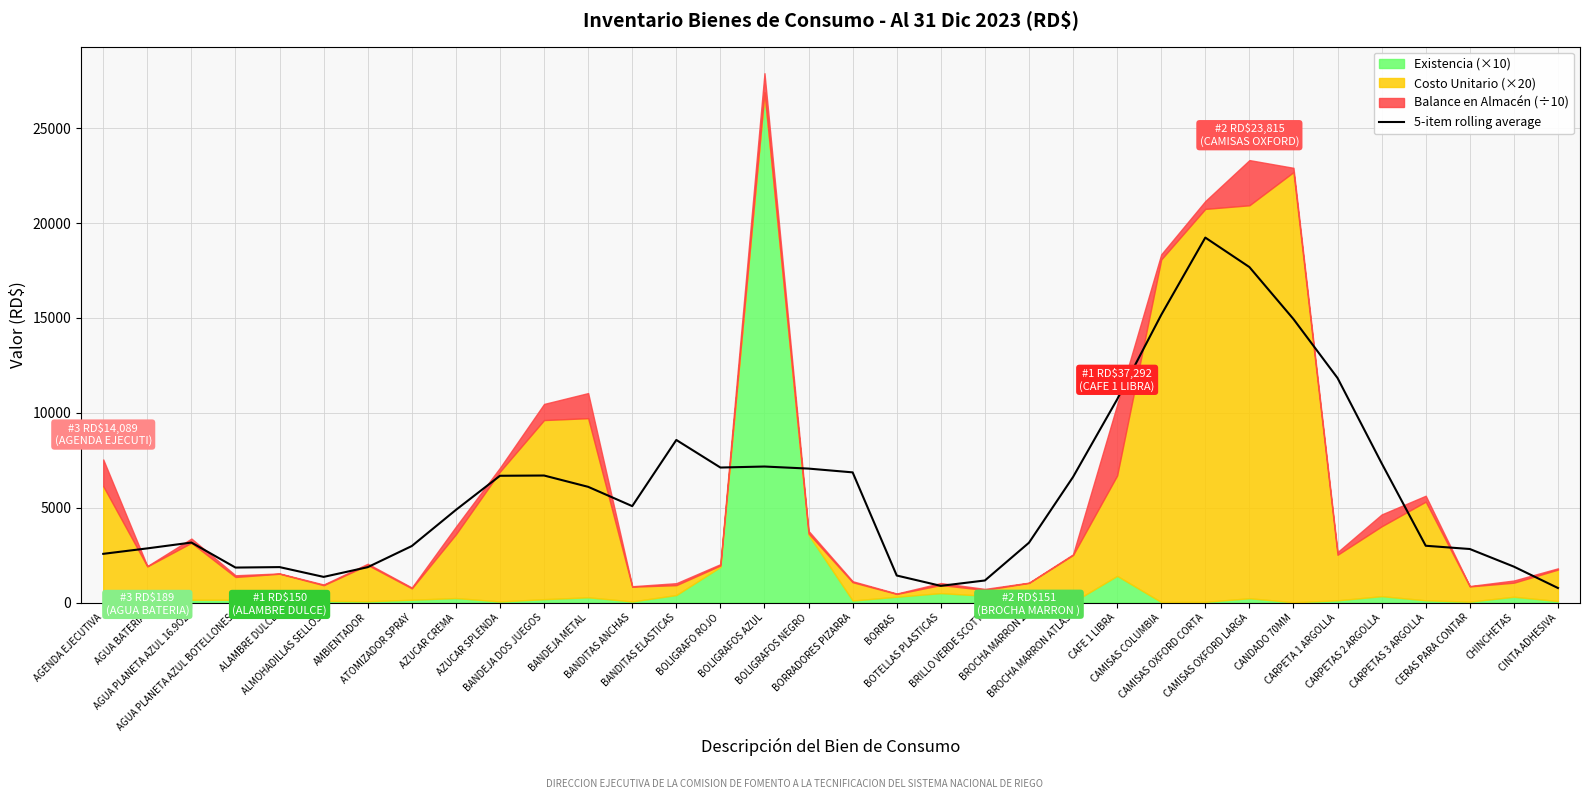

Reading left to right, list all the values displayed in this chart.

AGENDA EJECUTIVA=2569.3	AGUA BATERIA=2857.3	AGUA PLANETA AZUL 16.9OZ=3164.5	AGUA PLANETA AZUL BOTELLONES=1846.3	ALAMBRE DULCE=1870.6	ALMOHADILLAS SELLOS=1354.6	AMBIENTADOR=1867.2	ATOMIZADOR SPRAY=2981.8	AZUCAR CREMA=4885.1	AZUCAR SPLENDA=6683.7	BANDEJA DOS JUEGOS=6697.2	BANDEJA METAL=6101.1	BANDITAS ANCHAS=5084.4	BANDITAS ELASTICAS=8570.6	BOLIGRAFO ROJO=7118.1	BOLIGRAFOS AZUL=7170.9	BOLIGRAFOS NEGRO=7062.1	BORRADORES PIZARRA=6863.2	BORRAS=1427.4	BOTELLAS PLASTICAS=882.1	BRILLO VERDE SCOTT=1165.9	BROCHA MARRON 2=3155.8	BROCHA MARRON ATLAS=6620.6	CAFE 1 LIBRA=10708.8	CAMISAS COLUMBIA=15162.5	CAMISAS OXFORD CORTA=19236.1	CAMISAS OXFORD LARGA=17683.2	CANDADO 70MM=14941.3	CARPETA 1 ARGOLLA=11835.1	CARPETAS 2 ARGOLLA=7345.5	CARPETAS 3 ARGOLLA=2995.8	CERAS PARA CONTAR=2824.2	CHINCHETAS=1895.1	CINTA ADHESIVA=768.7